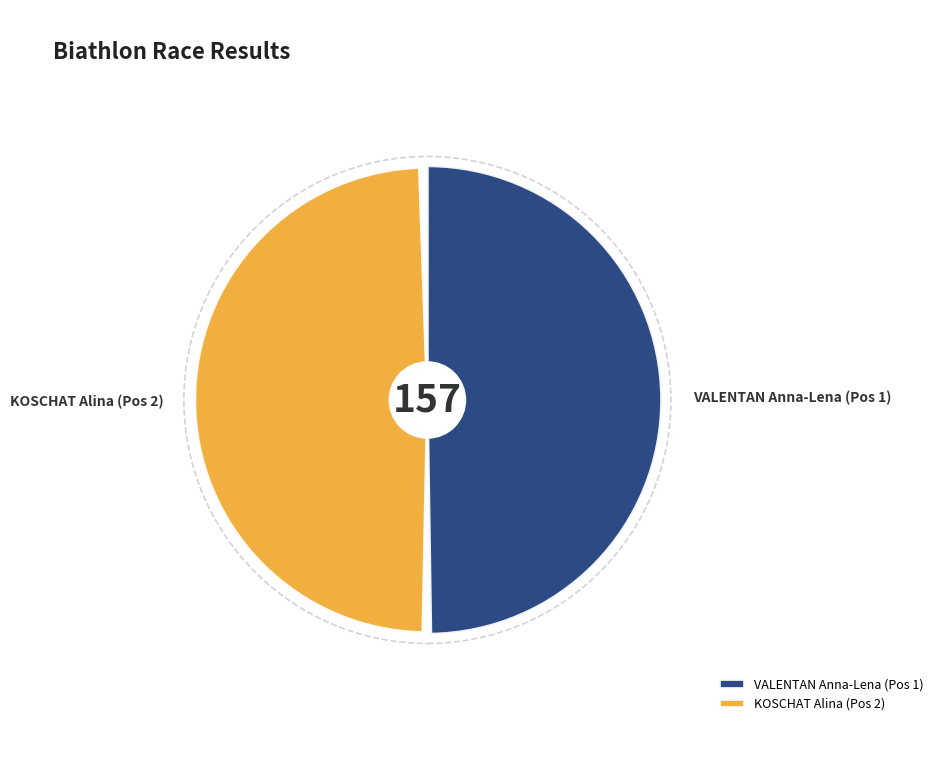

Count the number of slices in the pie.

2